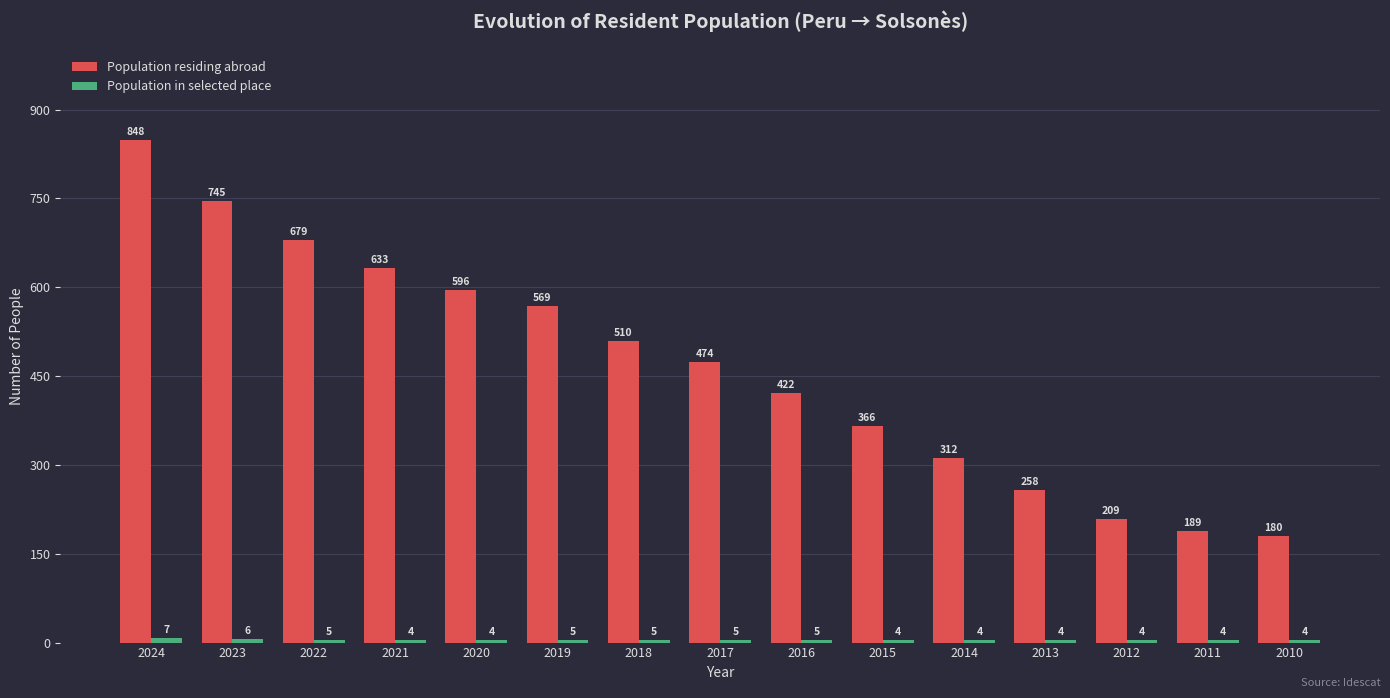

What is the minimum value for Population residing abroad?

180